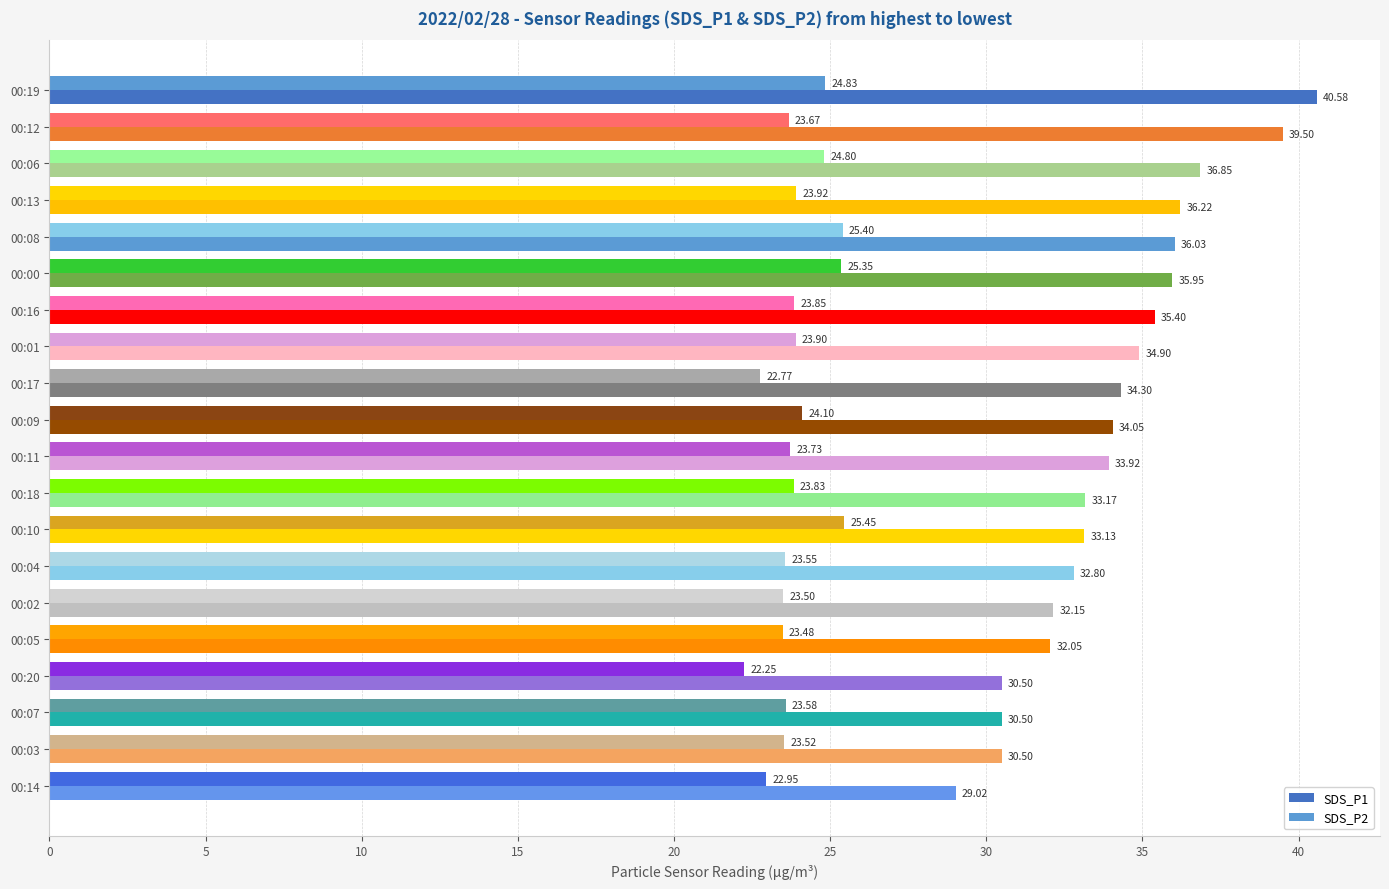

List the series in order of their overall mean, lowest first.

SDS_P2, SDS_P1